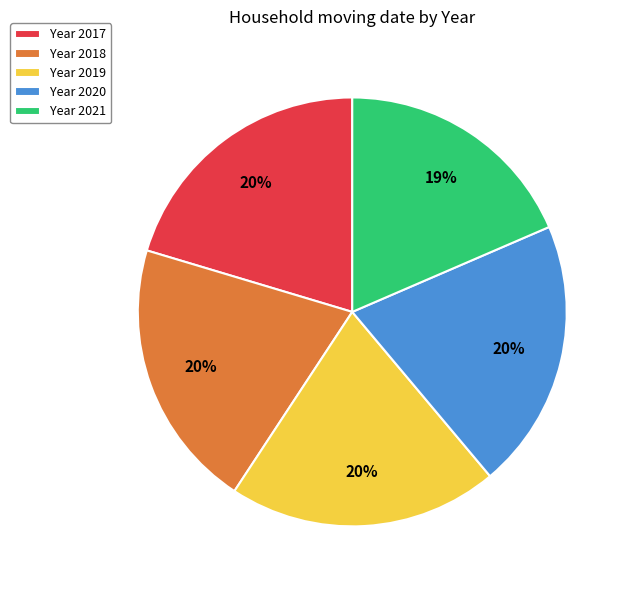

To the nearest percent, what percentage of the pie is Year 2018?

20%